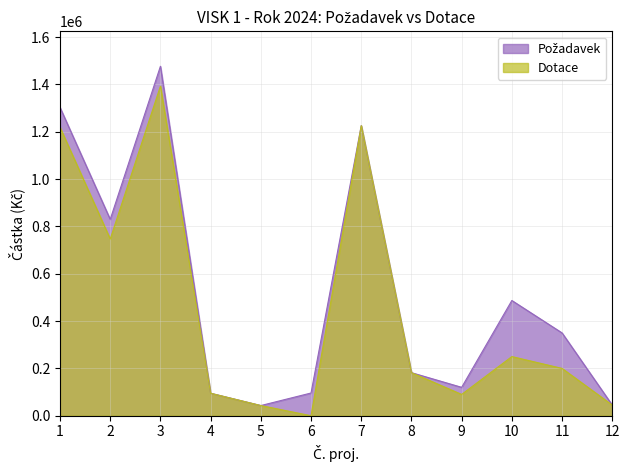

At which category does the chart reach its peak across all series?

3